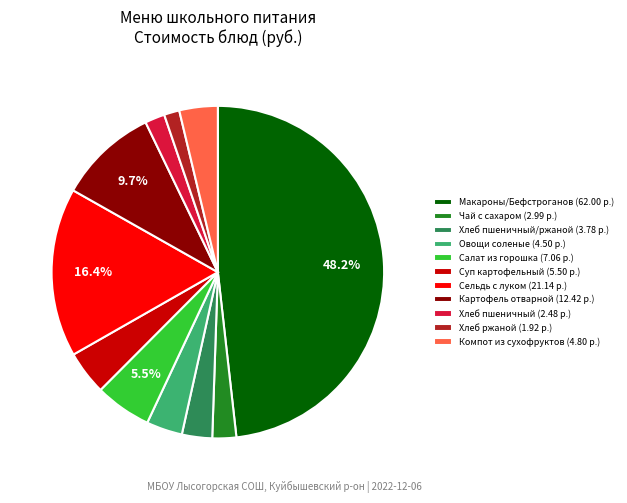

How many slices are in this pie chart?

11